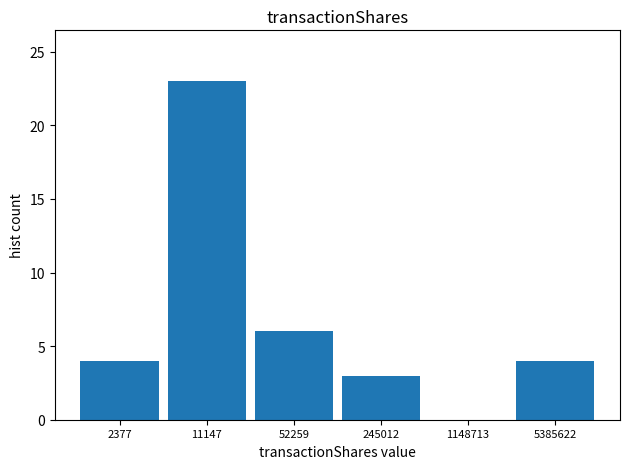

Reading left to right, transcribe all the data shown in this chart.

2377=4	11147=23	52259=6	245012=3	1148713=0	5385622=4